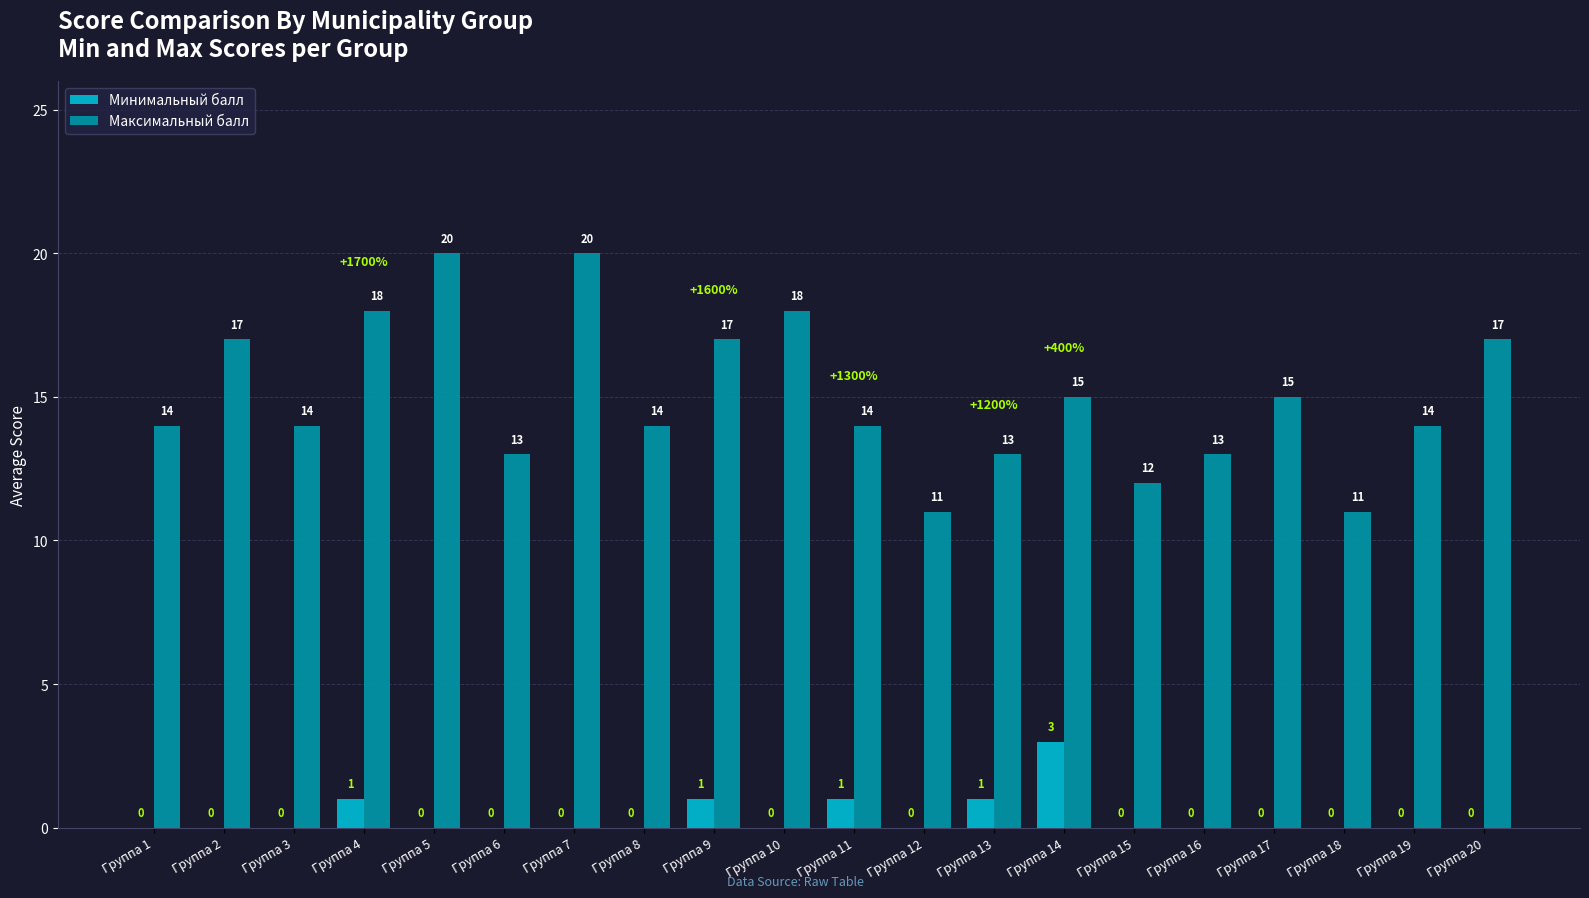

What are all the series names shown in the legend?

Минимальный балл, Максимальный балл